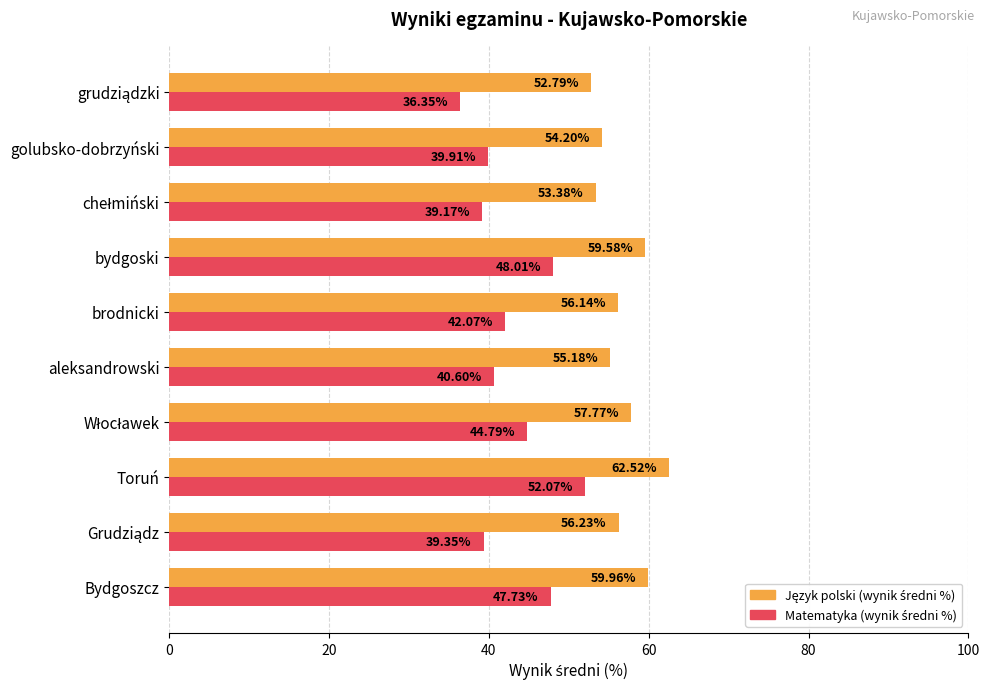

Which category has the highest value across all series?

Toruń